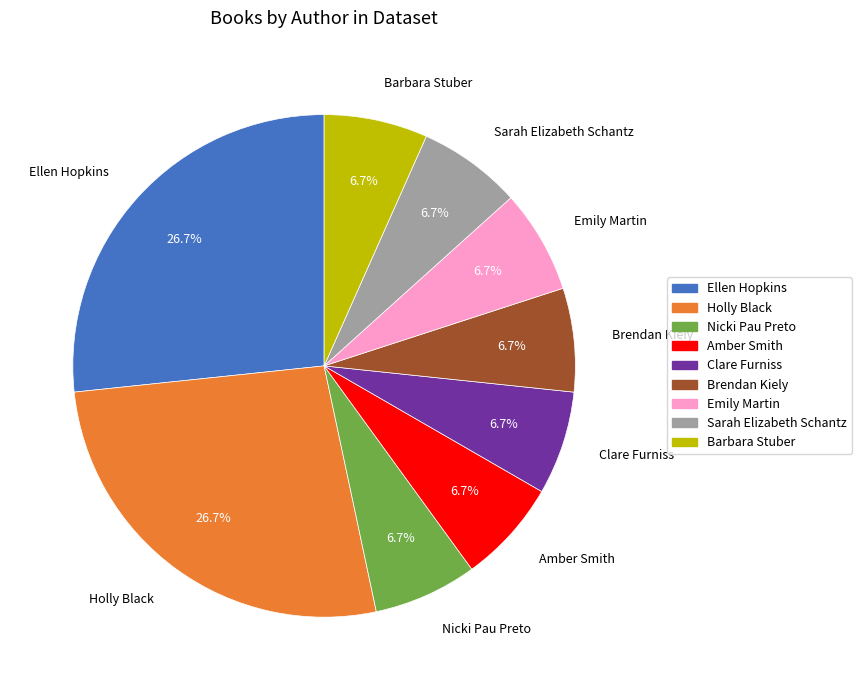

Does Barbara Stuber account for over 50% of the chart?

No